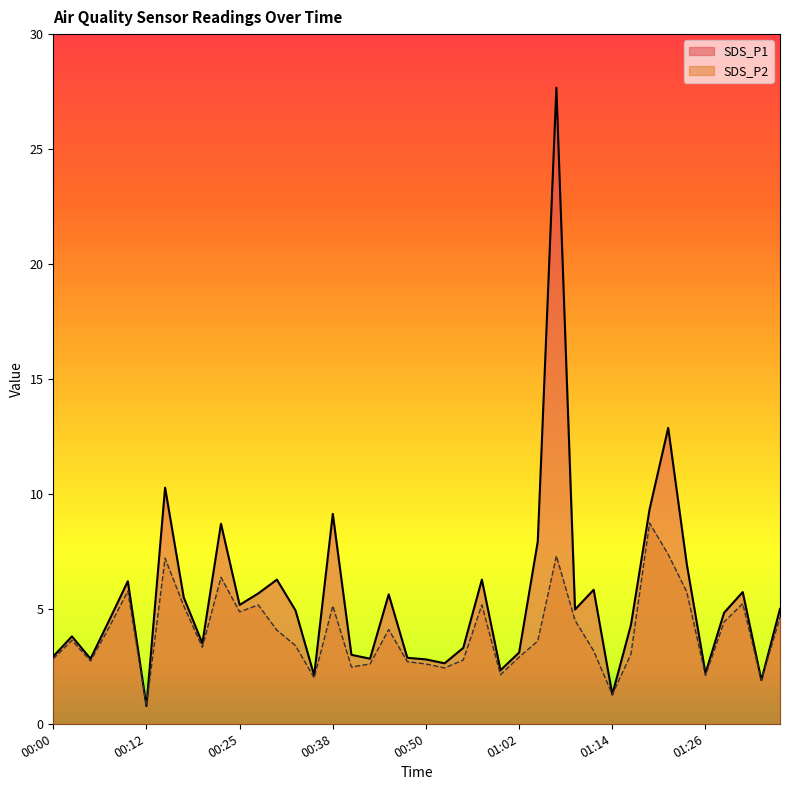

Which has a higher value, 01:29 or 00:57?

00:57